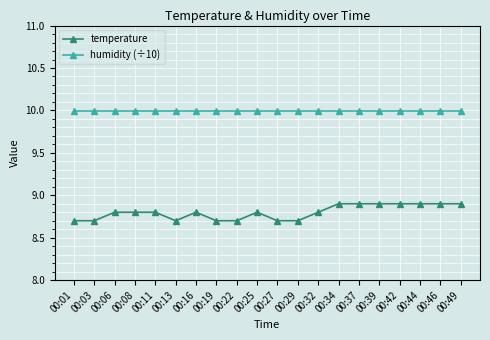

Reading left to right, list all the values displayed in this chart.

temperature: 8.7	8.7	8.8	8.8	8.8	8.7	8.8	8.7	8.7	8.8	8.7	8.7	8.8	8.9	8.9	8.9	8.9	8.9	8.9	8.9
humidity (÷10): 10.0	10.0	10.0	10.0	10.0	10.0	10.0	10.0	10.0	10.0	10.0	10.0	10.0	10.0	10.0	10.0	10.0	10.0	10.0	10.0